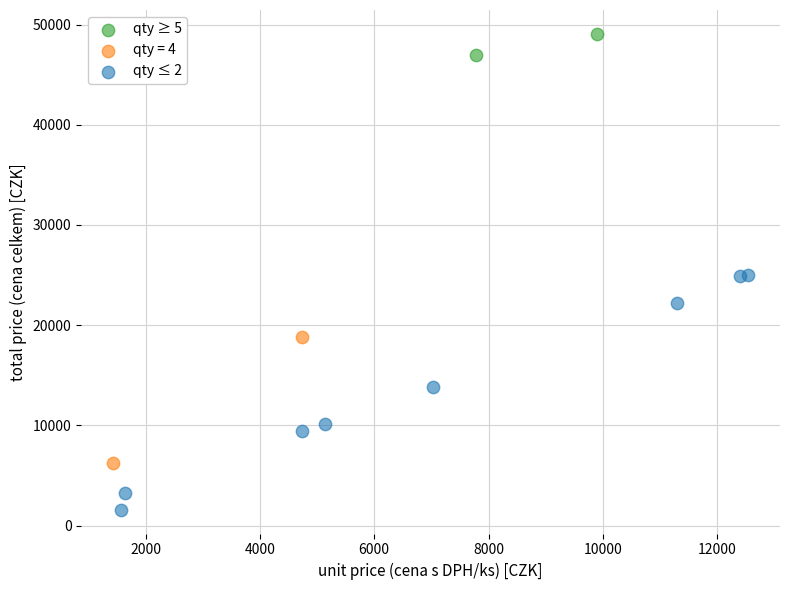

What are all the series names shown in the legend?

qty ≥ 5, qty = 4, qty ≤ 2